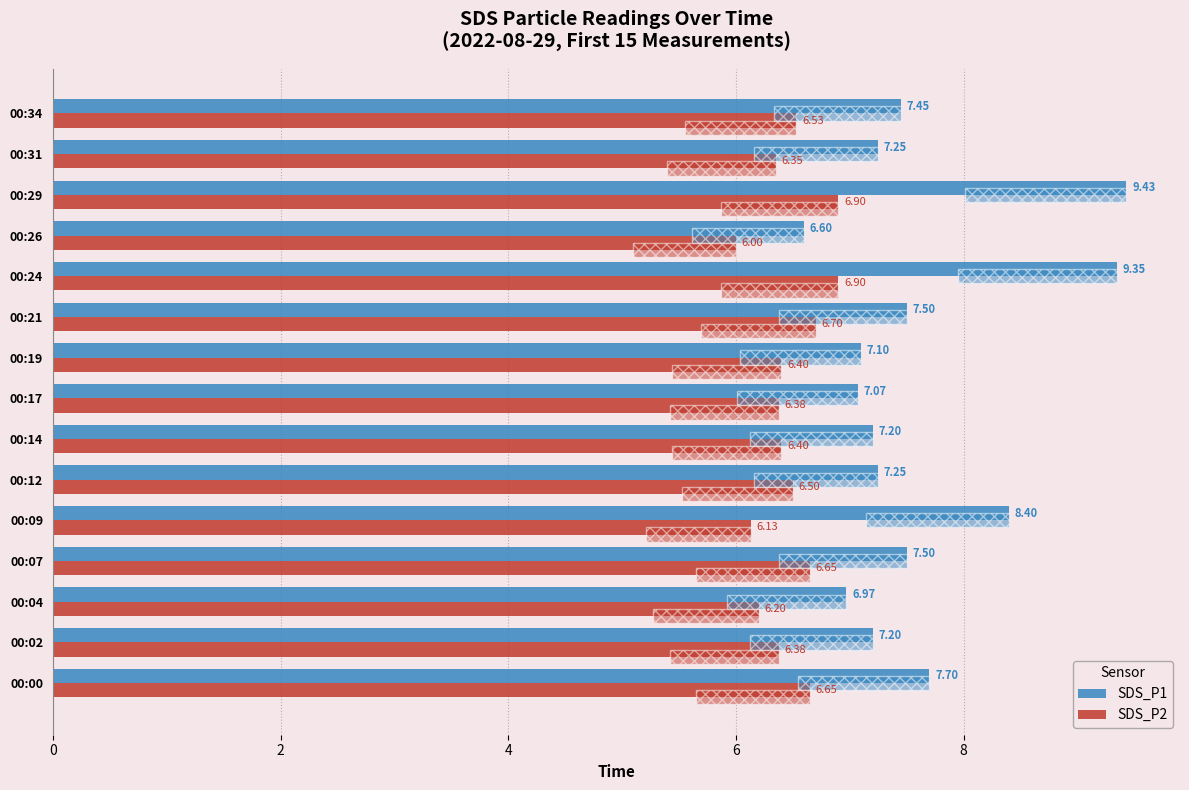

What is the average value of the SDS_P2 series?

6.5